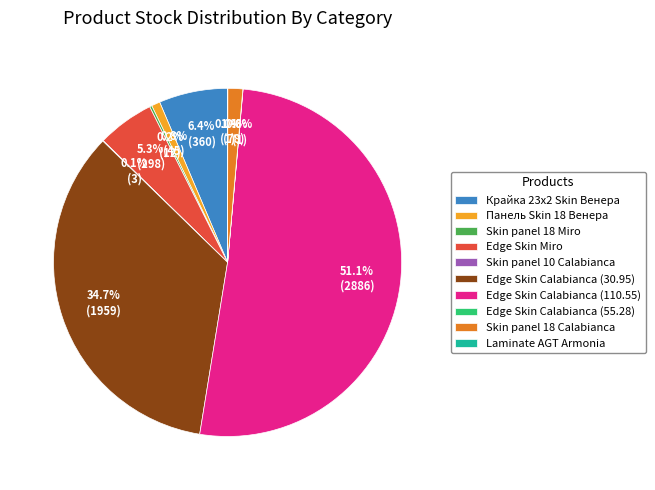

What is the majority slice?

Edge Skin Calabianca (110.55)